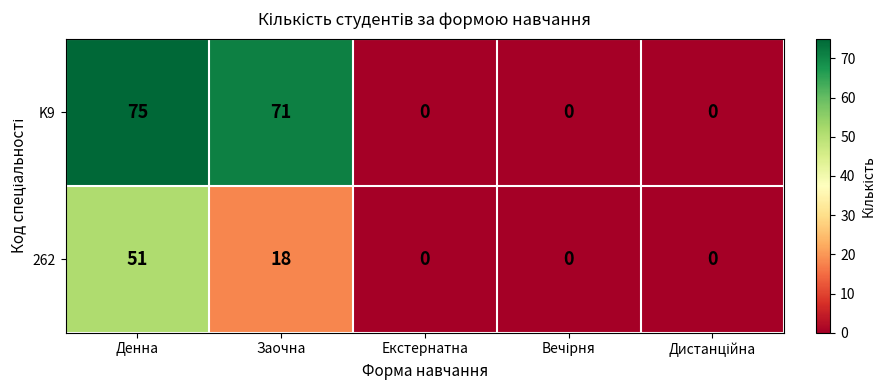

What is the difference between the second highest and second lowest values in the 262 series?

18